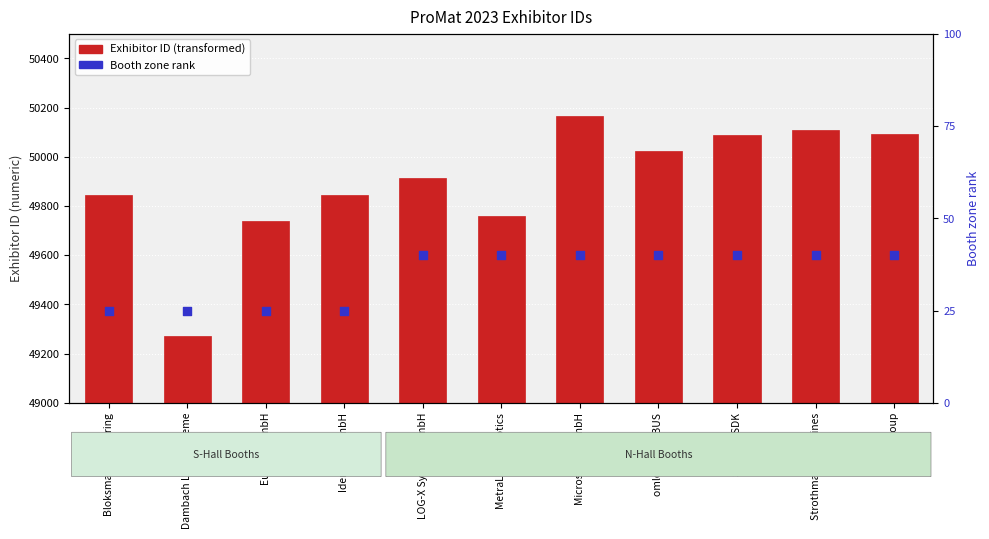

Which series has the largest total across all categories?

Exhibitor ID